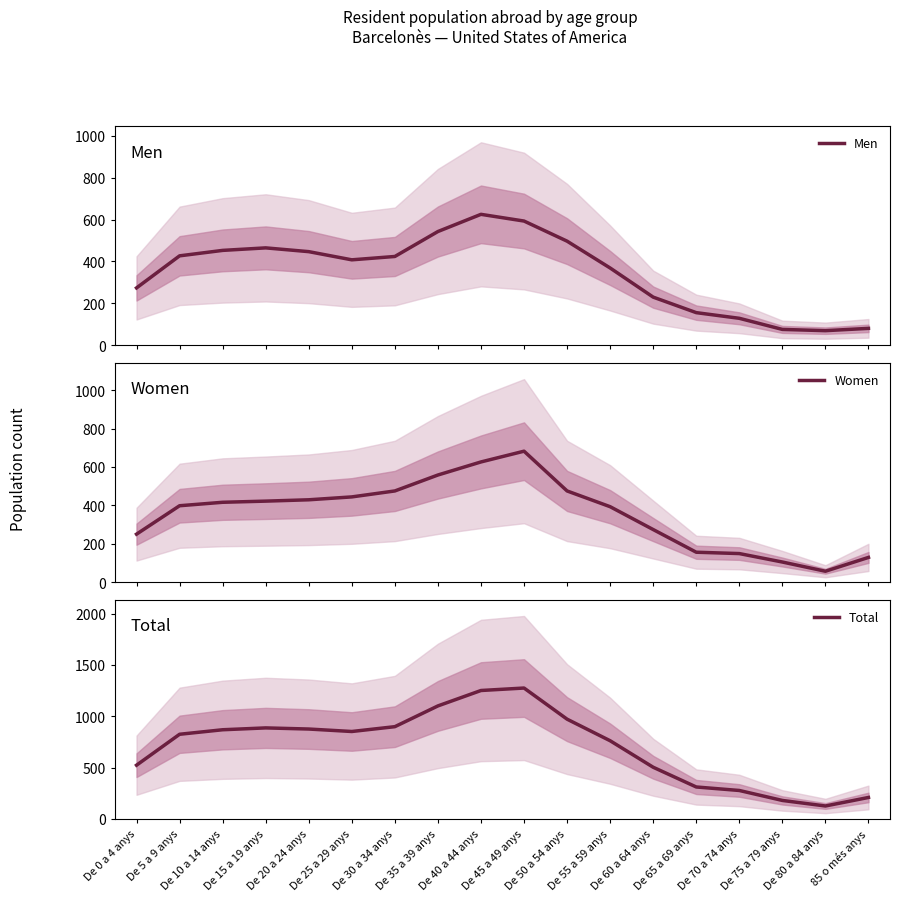

What is the label of the 13th point from the right?

De 25 a 29 anys